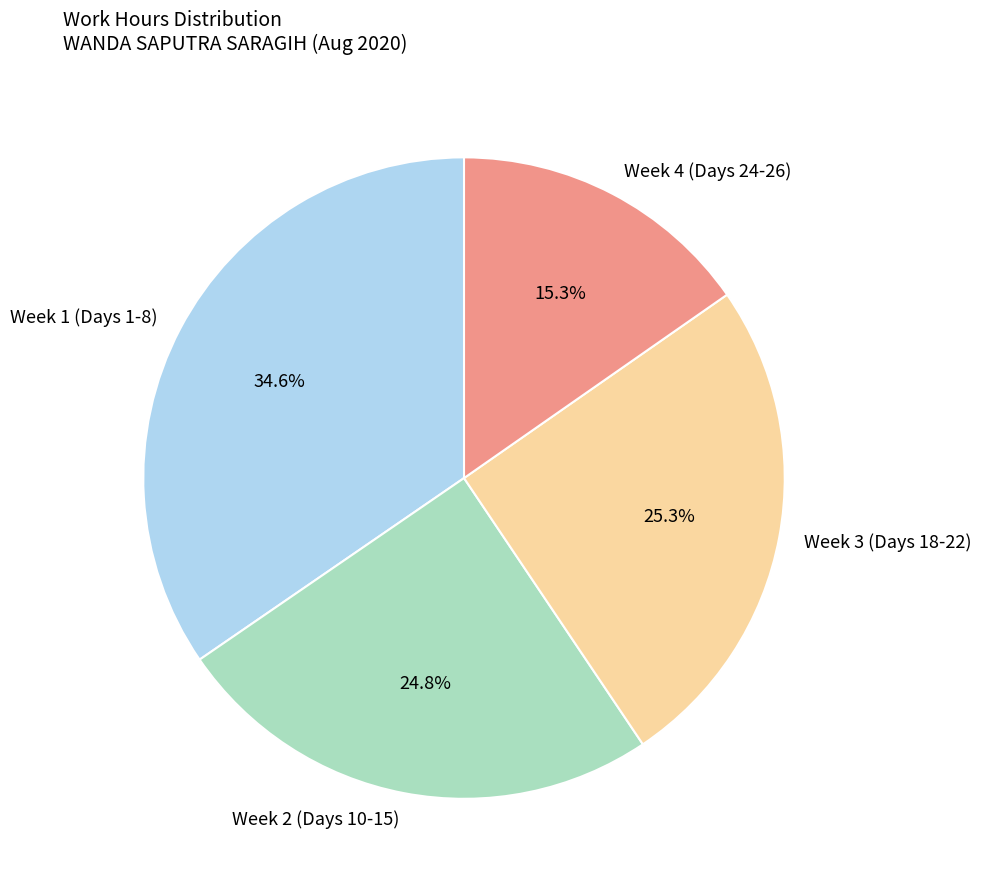

How much of the chart is everything except Week 1 (Days 1-8)?

65.4%